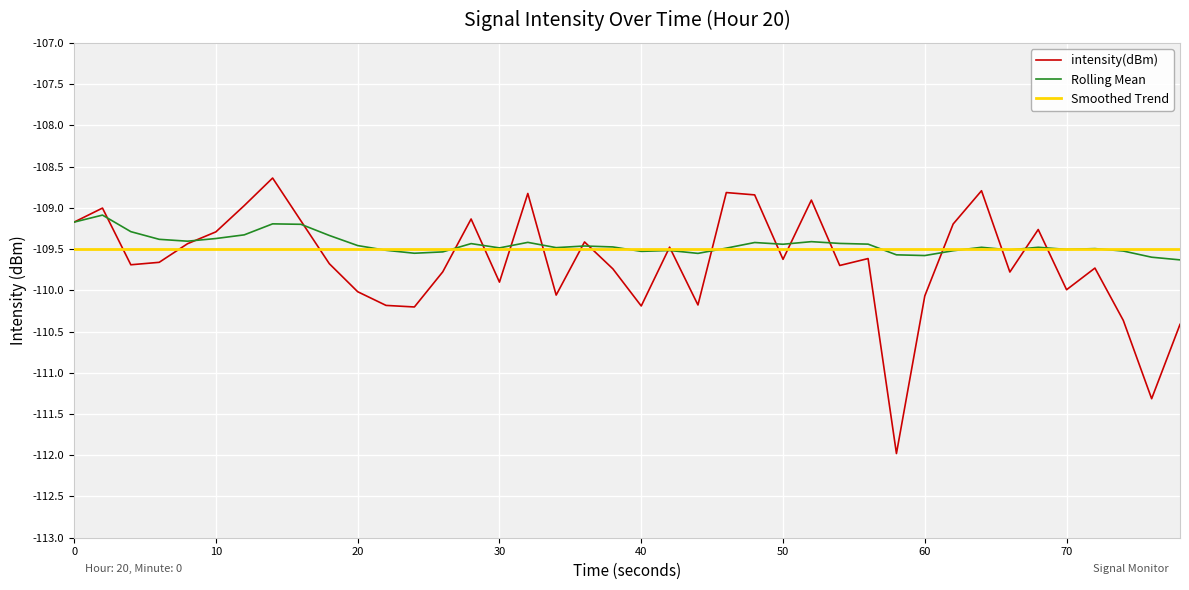

Rank the series by their maximum value, from lowest to highest.

Smoothed Trend, Rolling Mean, intensity(dBm)